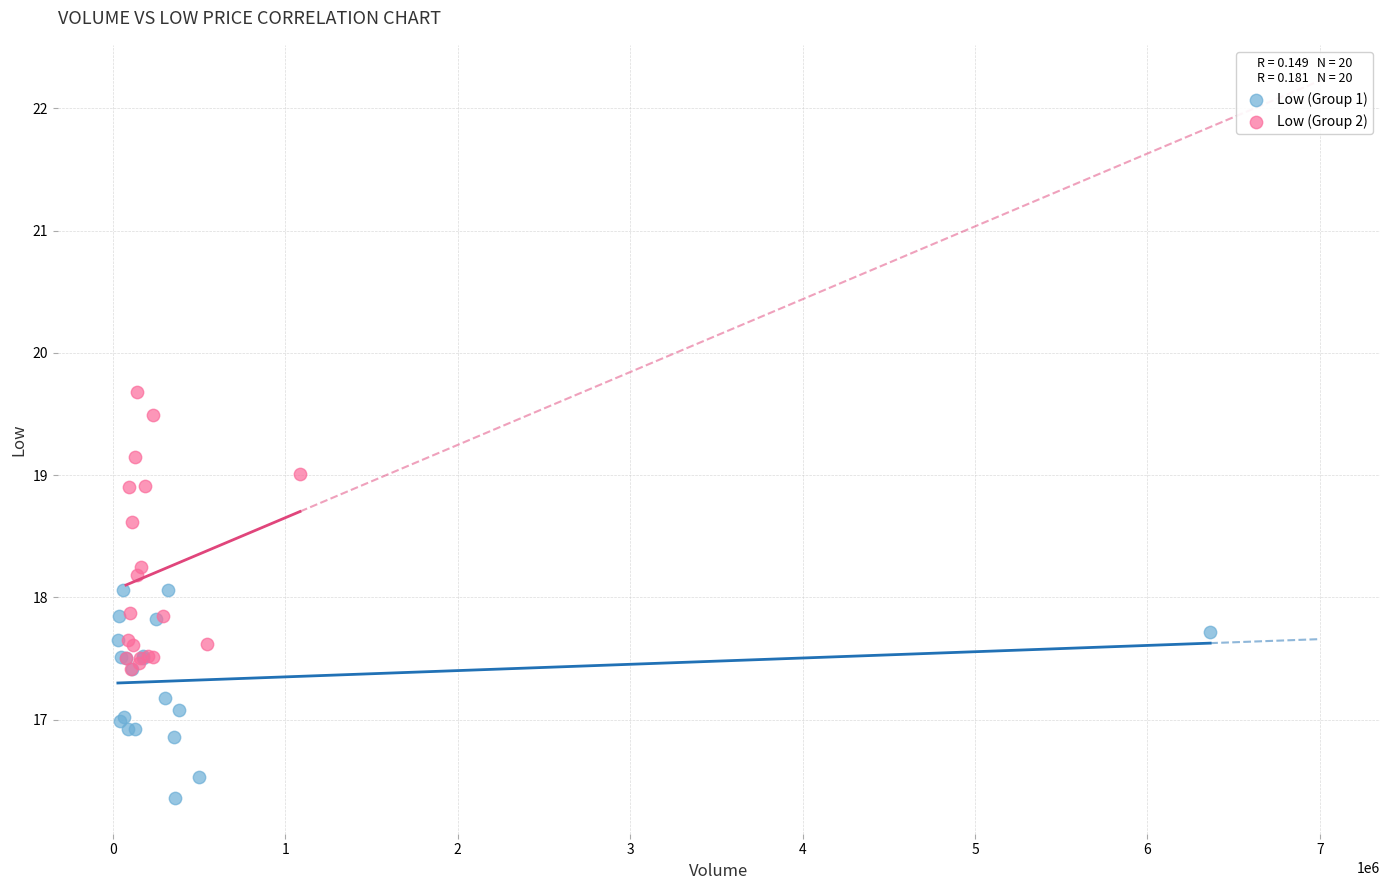

Which series reaches the maximum Y coordinate?

Low (Group 2)